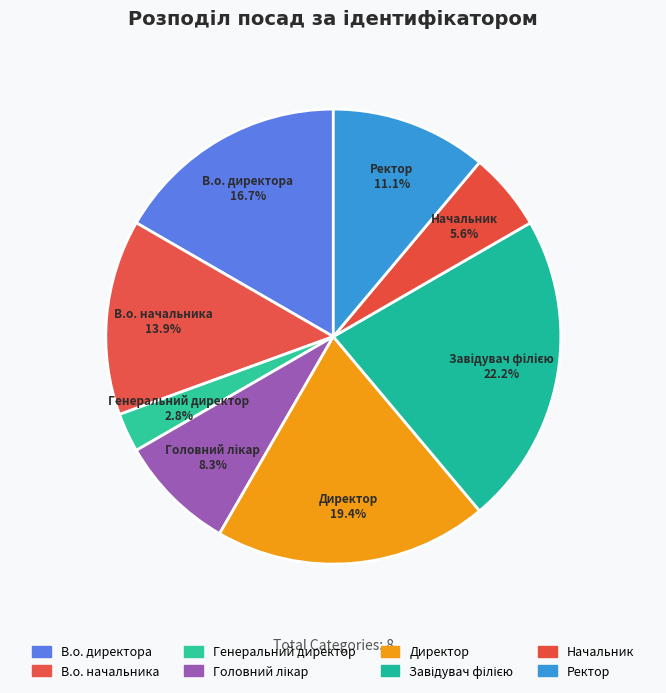

What is the smallest slice in the pie chart?

Генеральний директор